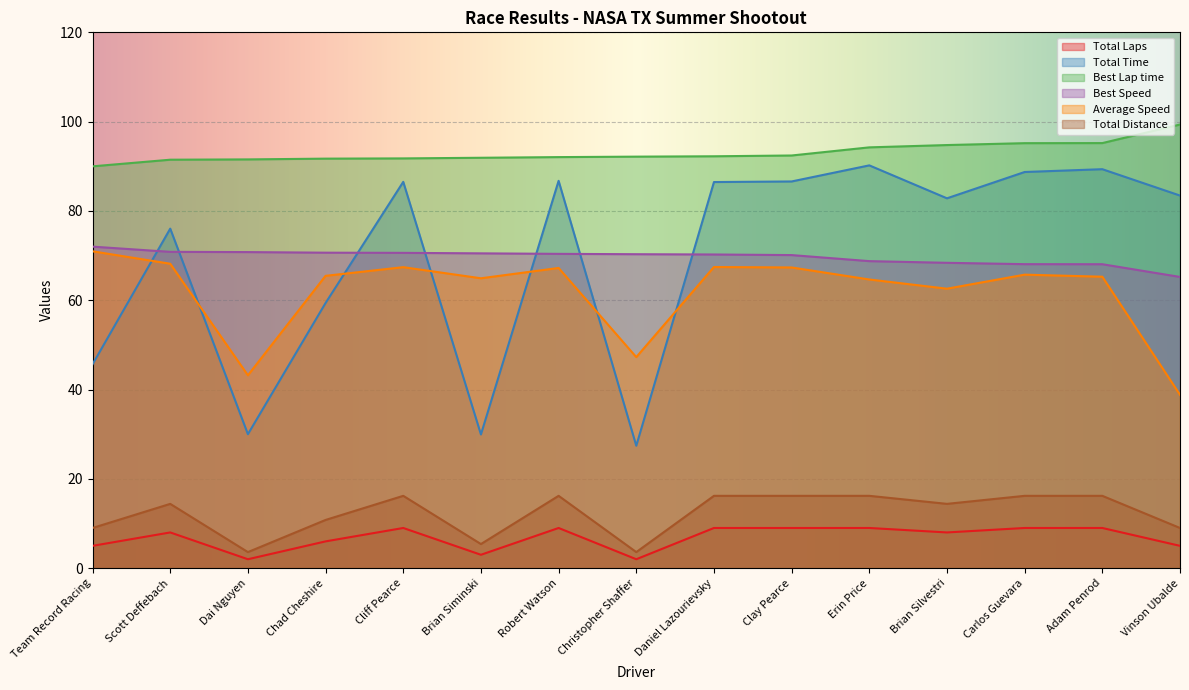

Count the number of categories in the chart.

15